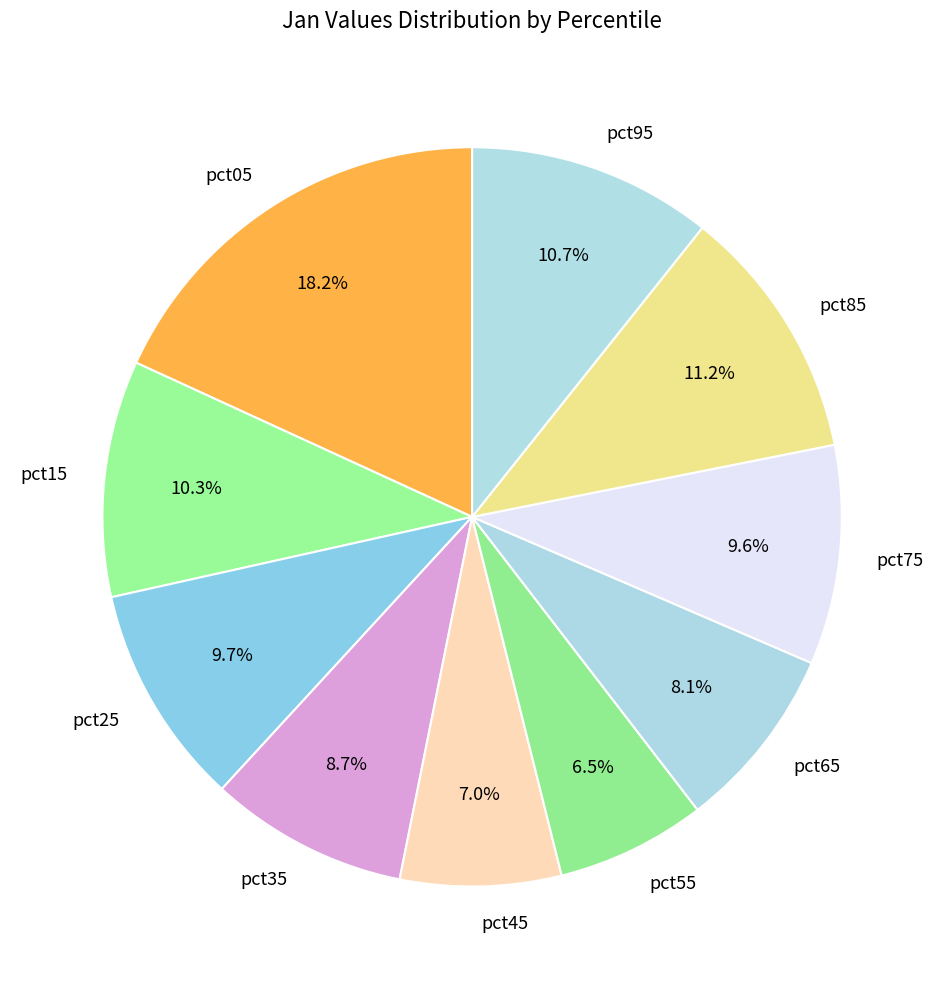

To the nearest percent, what is the difference between the pct15 and pct85 slice percentages?

1%